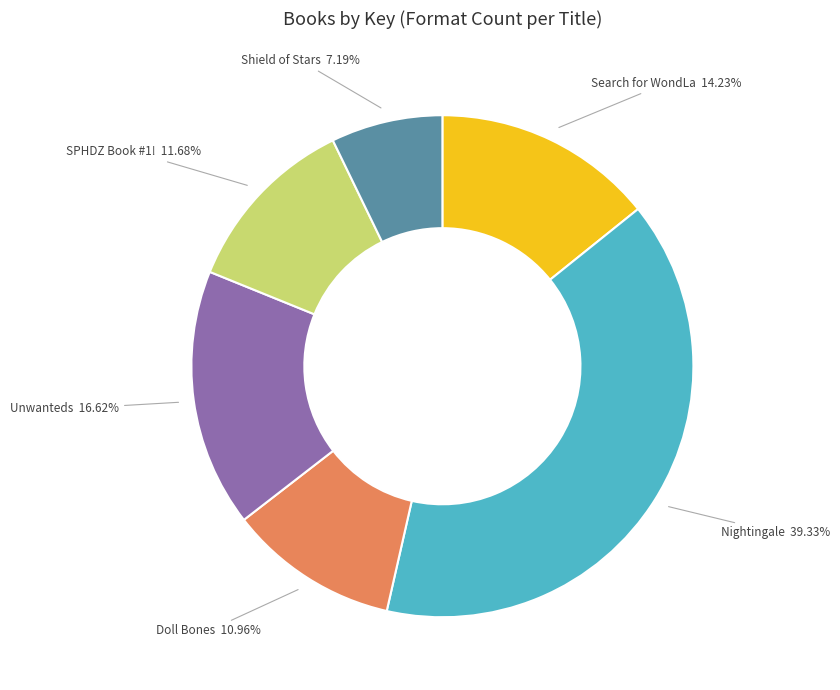

Which has a higher value, SPHDZ Book #1! or Shield of Stars?

SPHDZ Book #1!